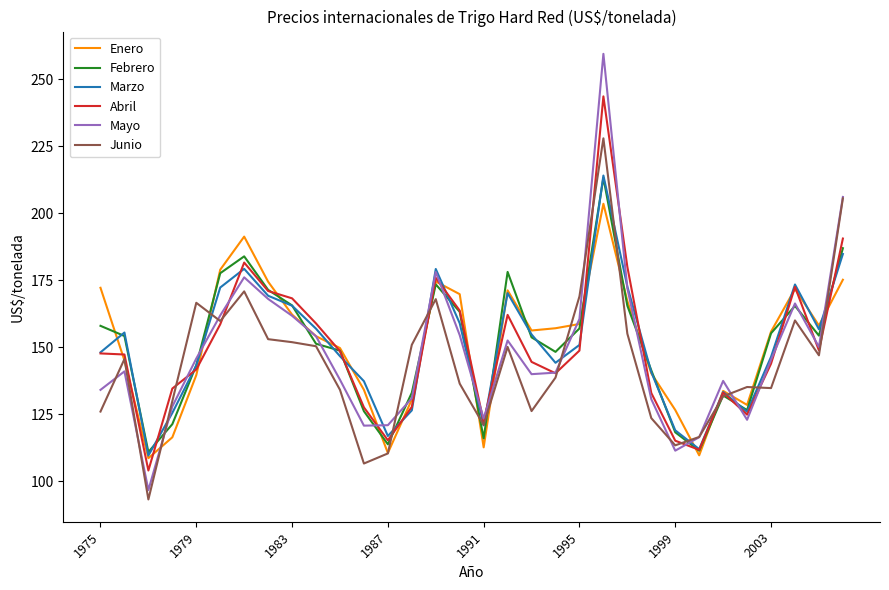

At how many categories does at least one series exceed 165?

14